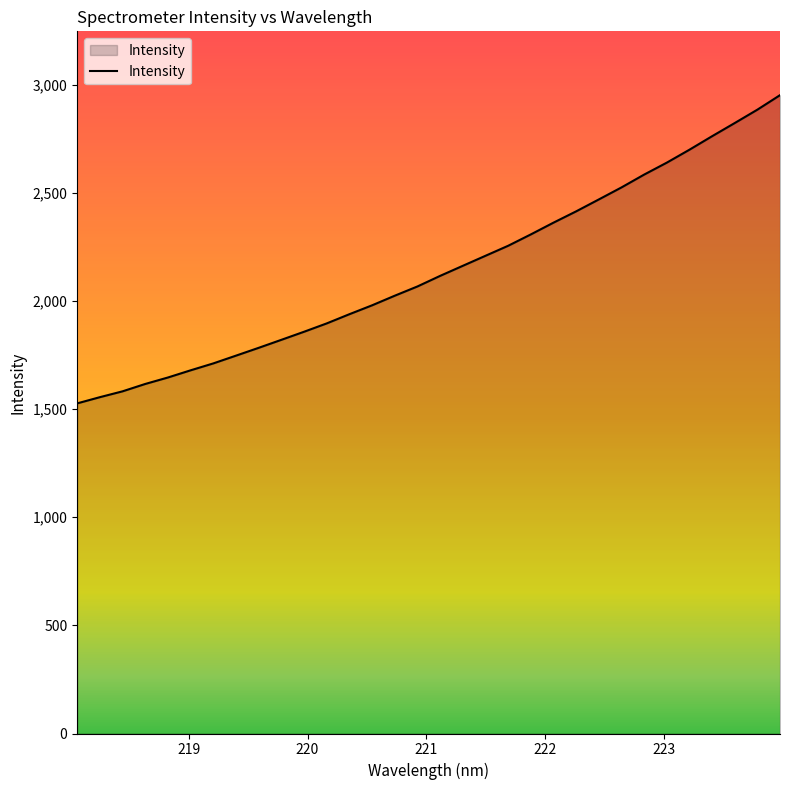

How many lines are shown in the chart?

1